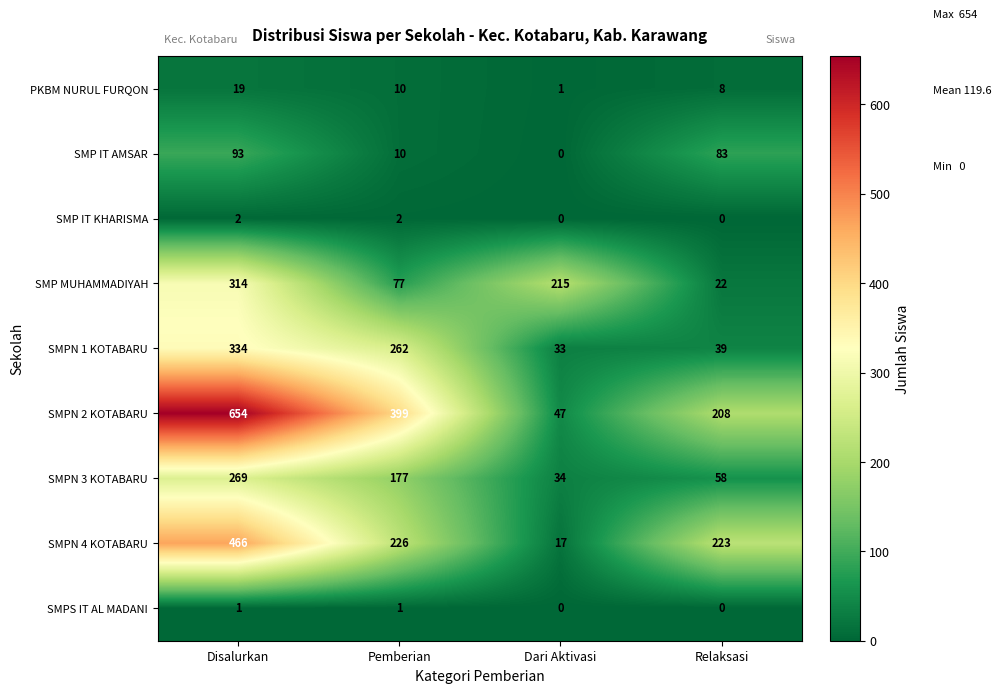

The PKBM NURUL FURQON series shows 10 at Pemberian. True or false?

True